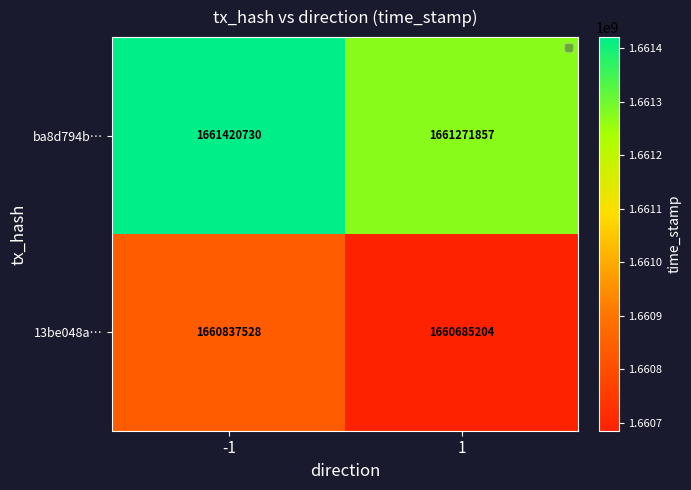

What is the difference between the maximum and minimum values in the 13be048a… series?

152324